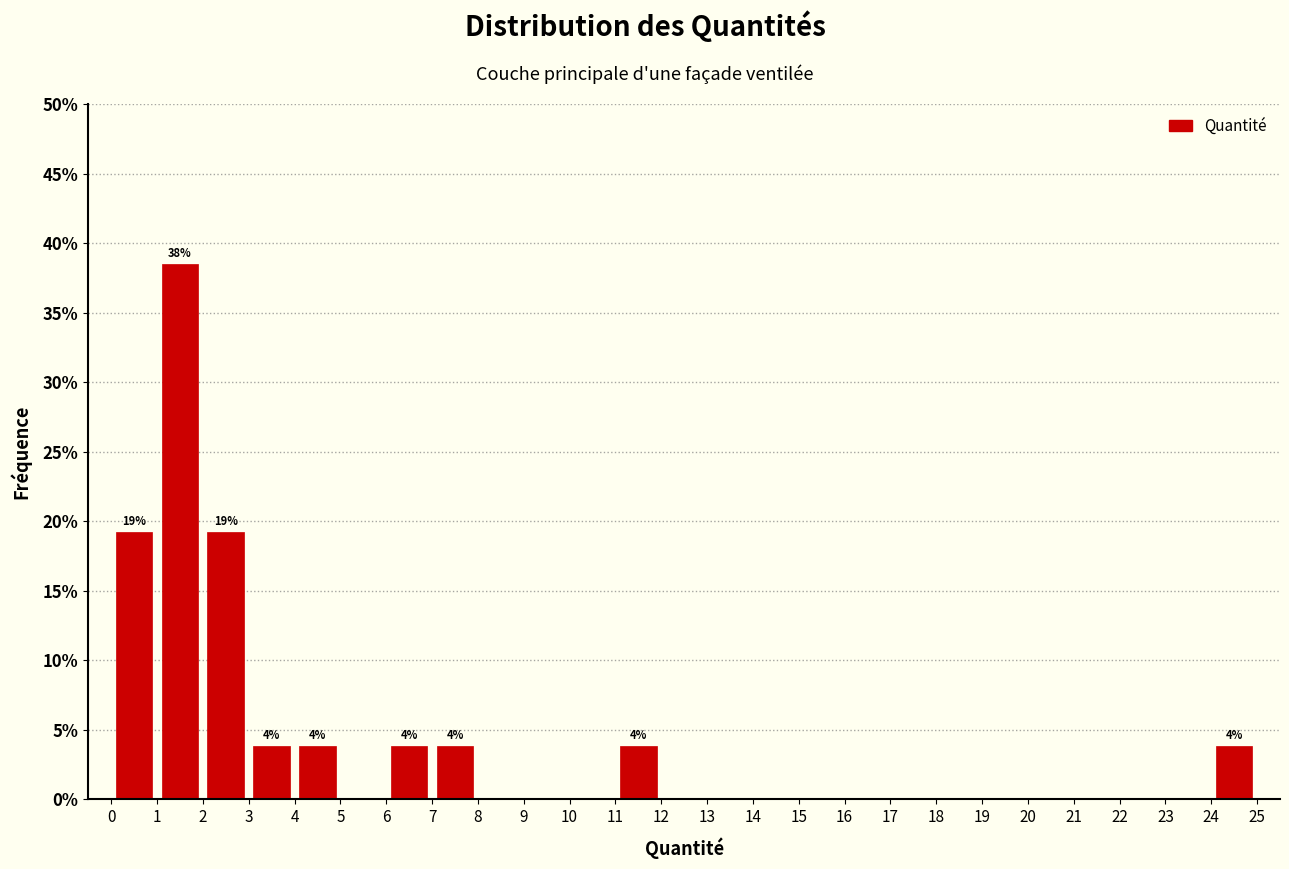

Over which range of the x-axis is the bar tallest?

1 to 2